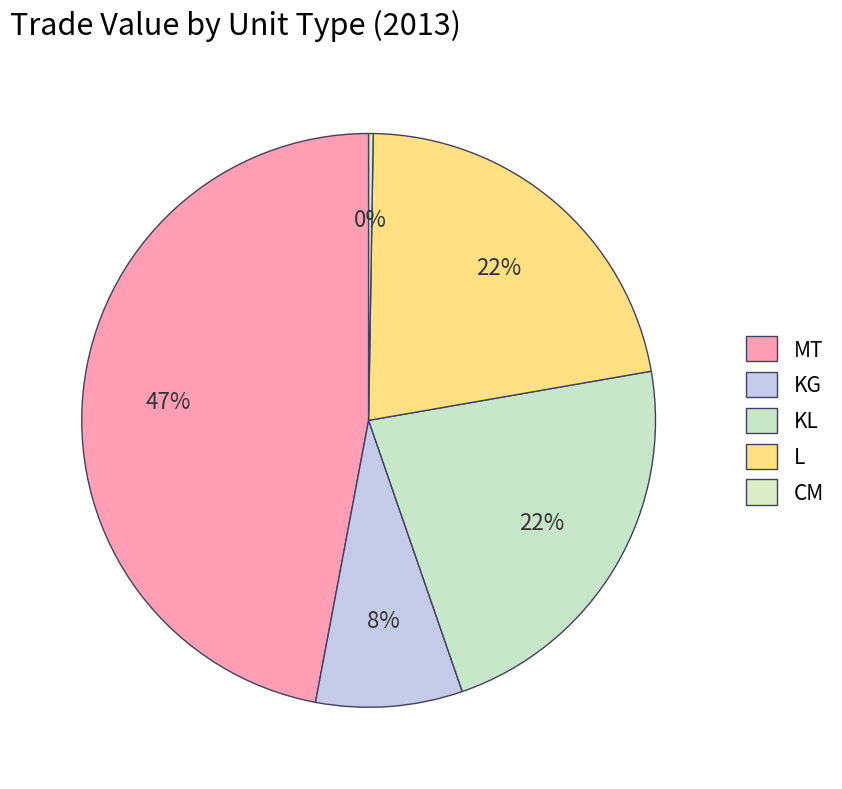

True or false: L accounts for 10% of the total.

False